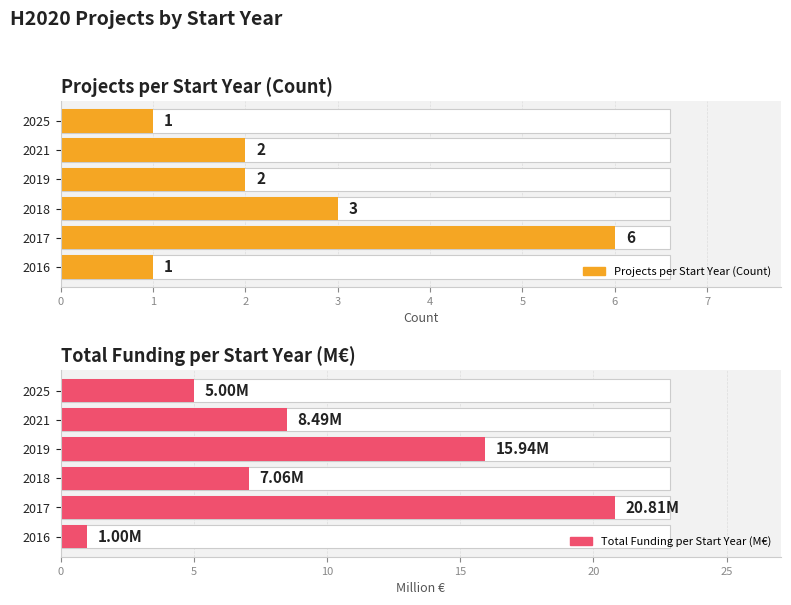

What is the sum of all Projects per Start Year (Count) values?

15.0